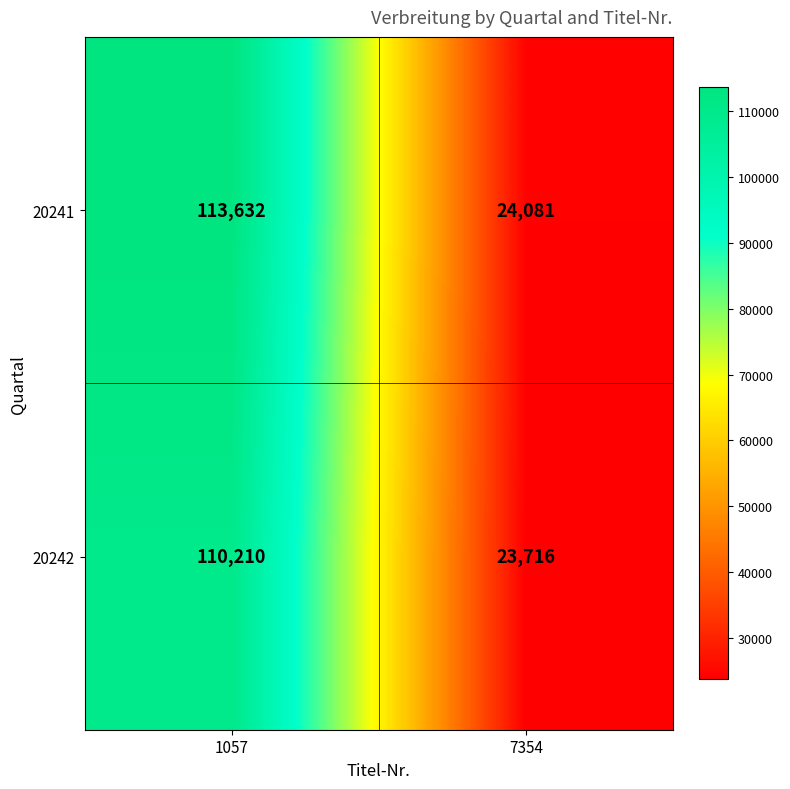

What is the sum of the 20242 values at 1057 and 7354?

133926